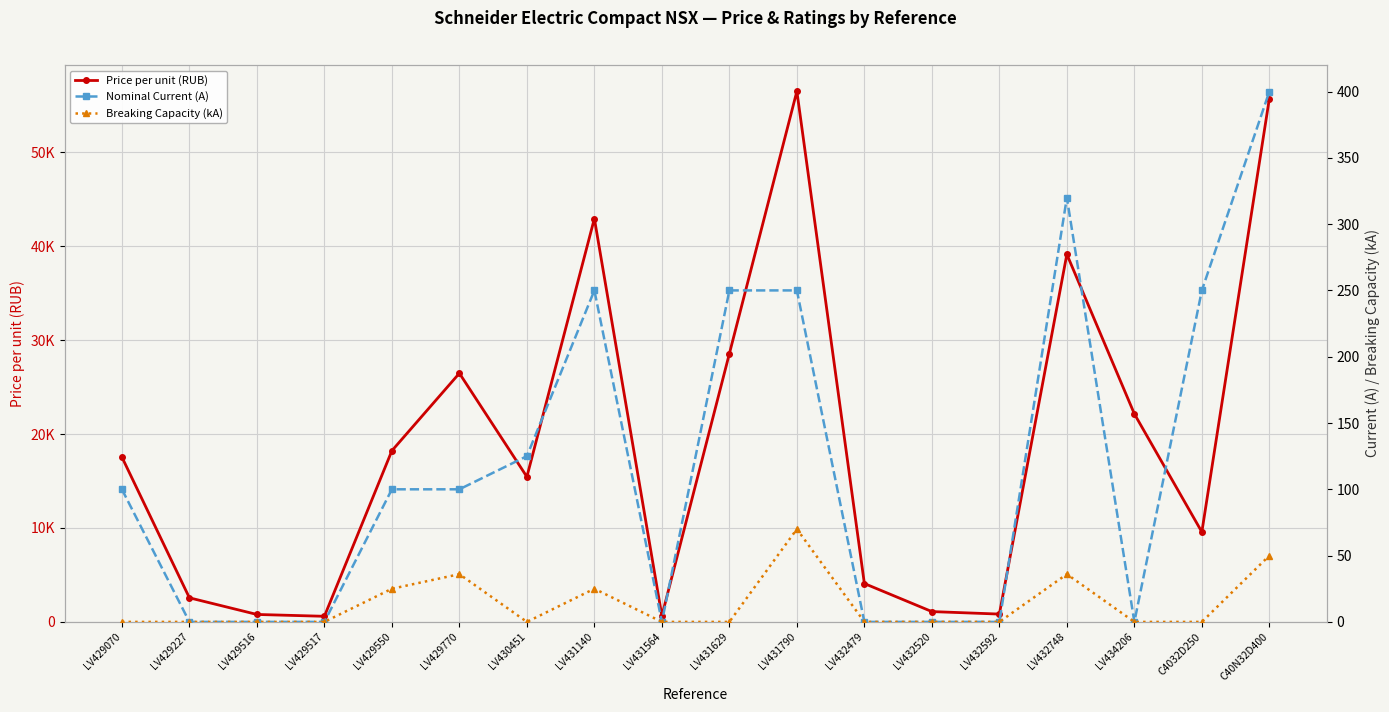

What is the sum of all Nominal Current (A) values?

2145.0